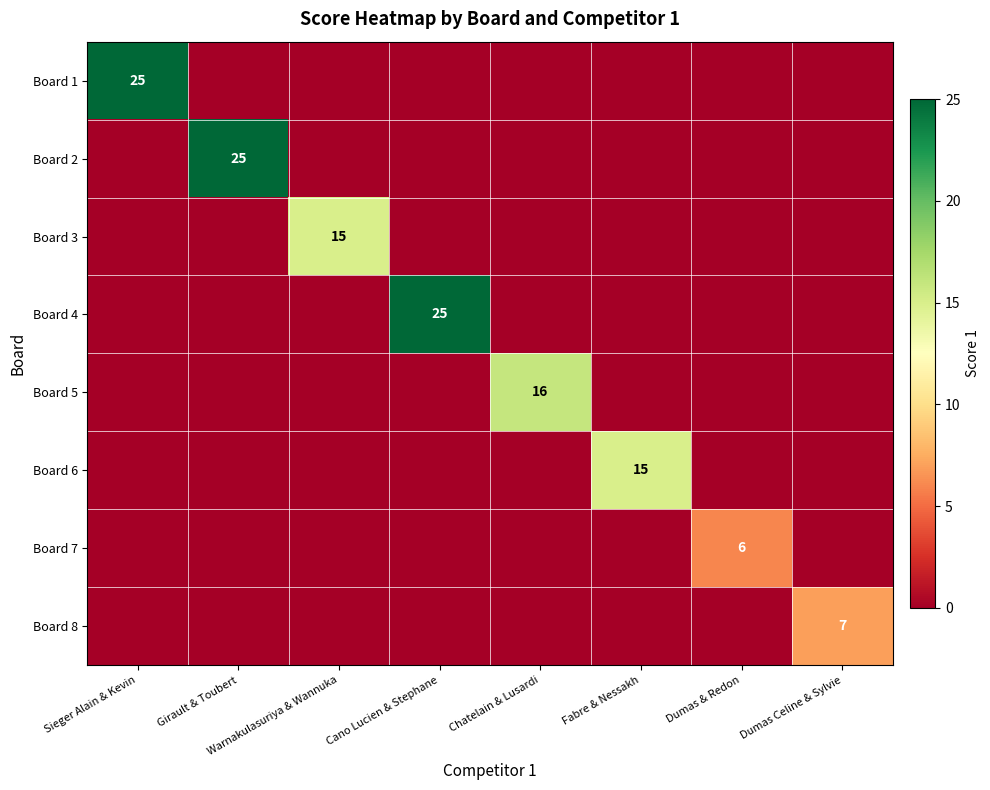

True or false: Board 5 has a value of 3 at Chatelain & Lusardi.

False